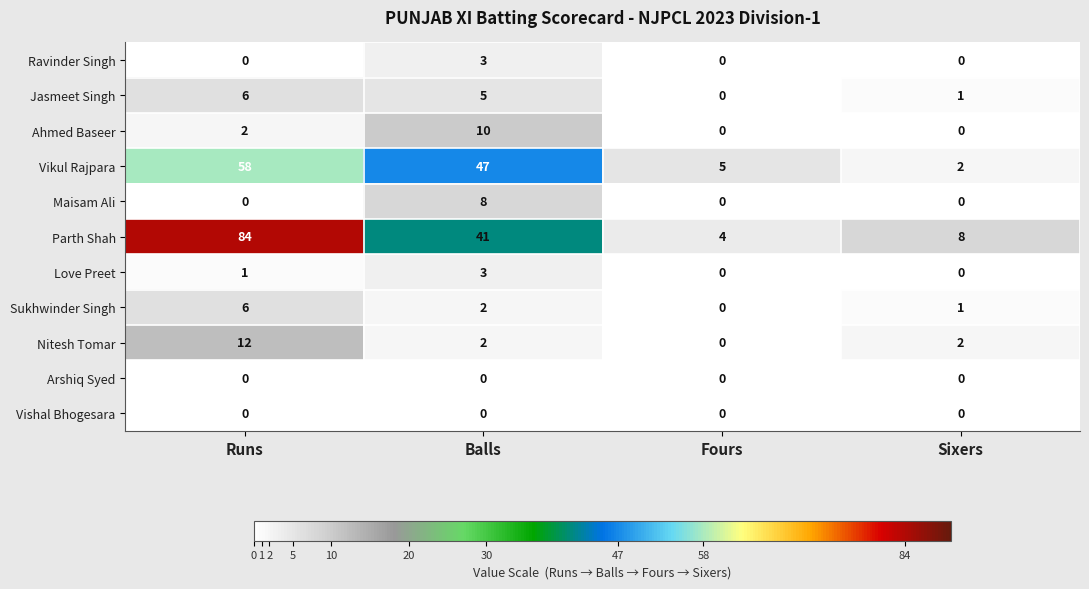

Which series changed the most between Balls and Sixers?

Vikul Rajpara